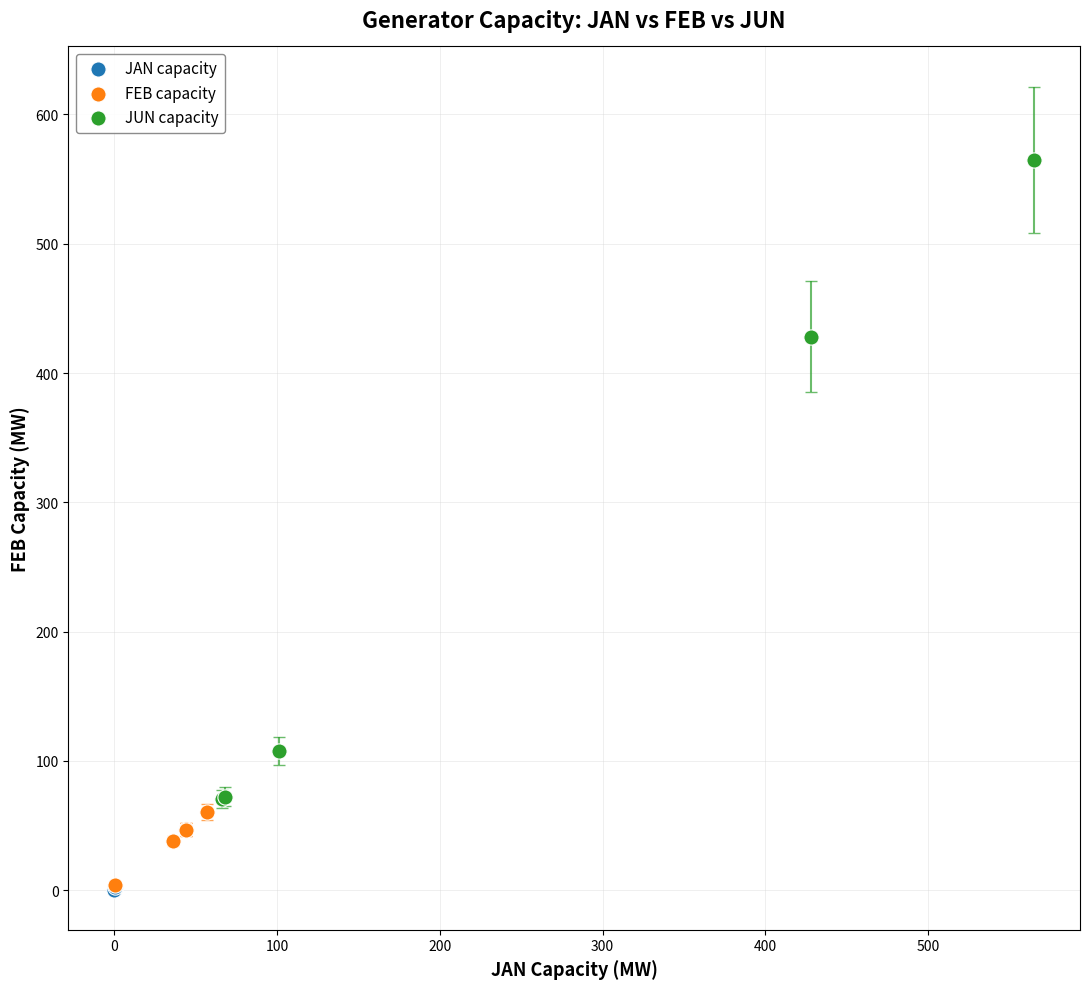

Which series has the largest Y range (max minus min)?

JUN capacity